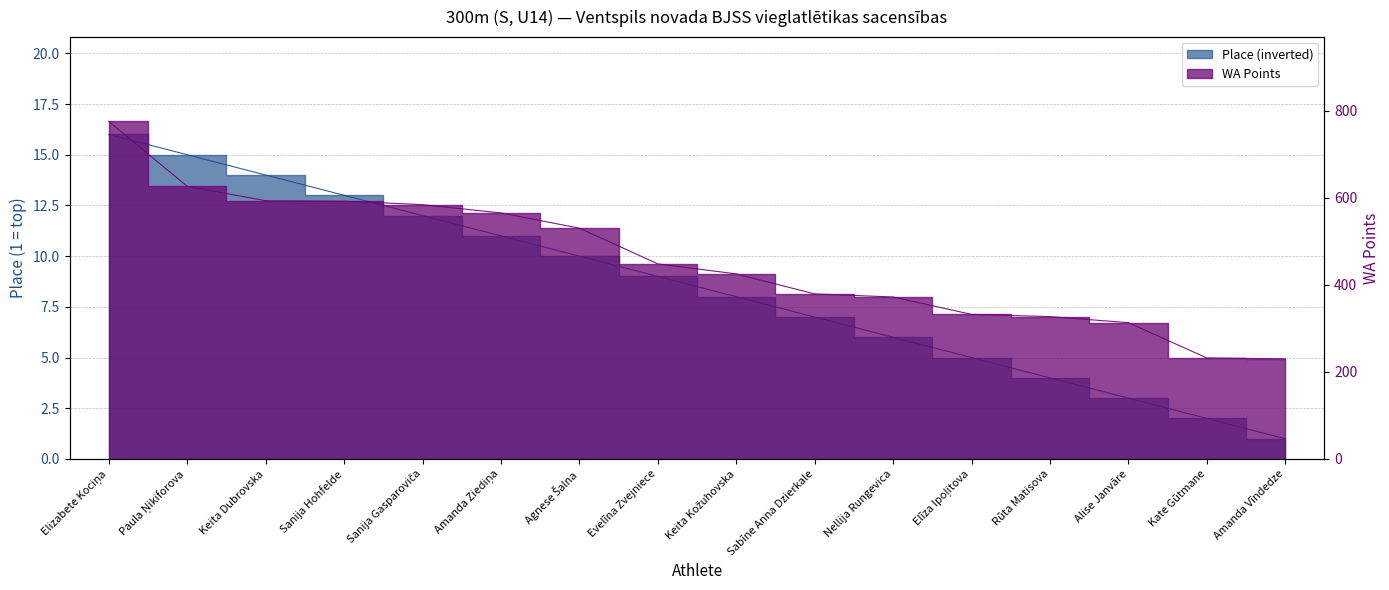

True or false: WA Points has more than 0 points higher than both neighbors.

False